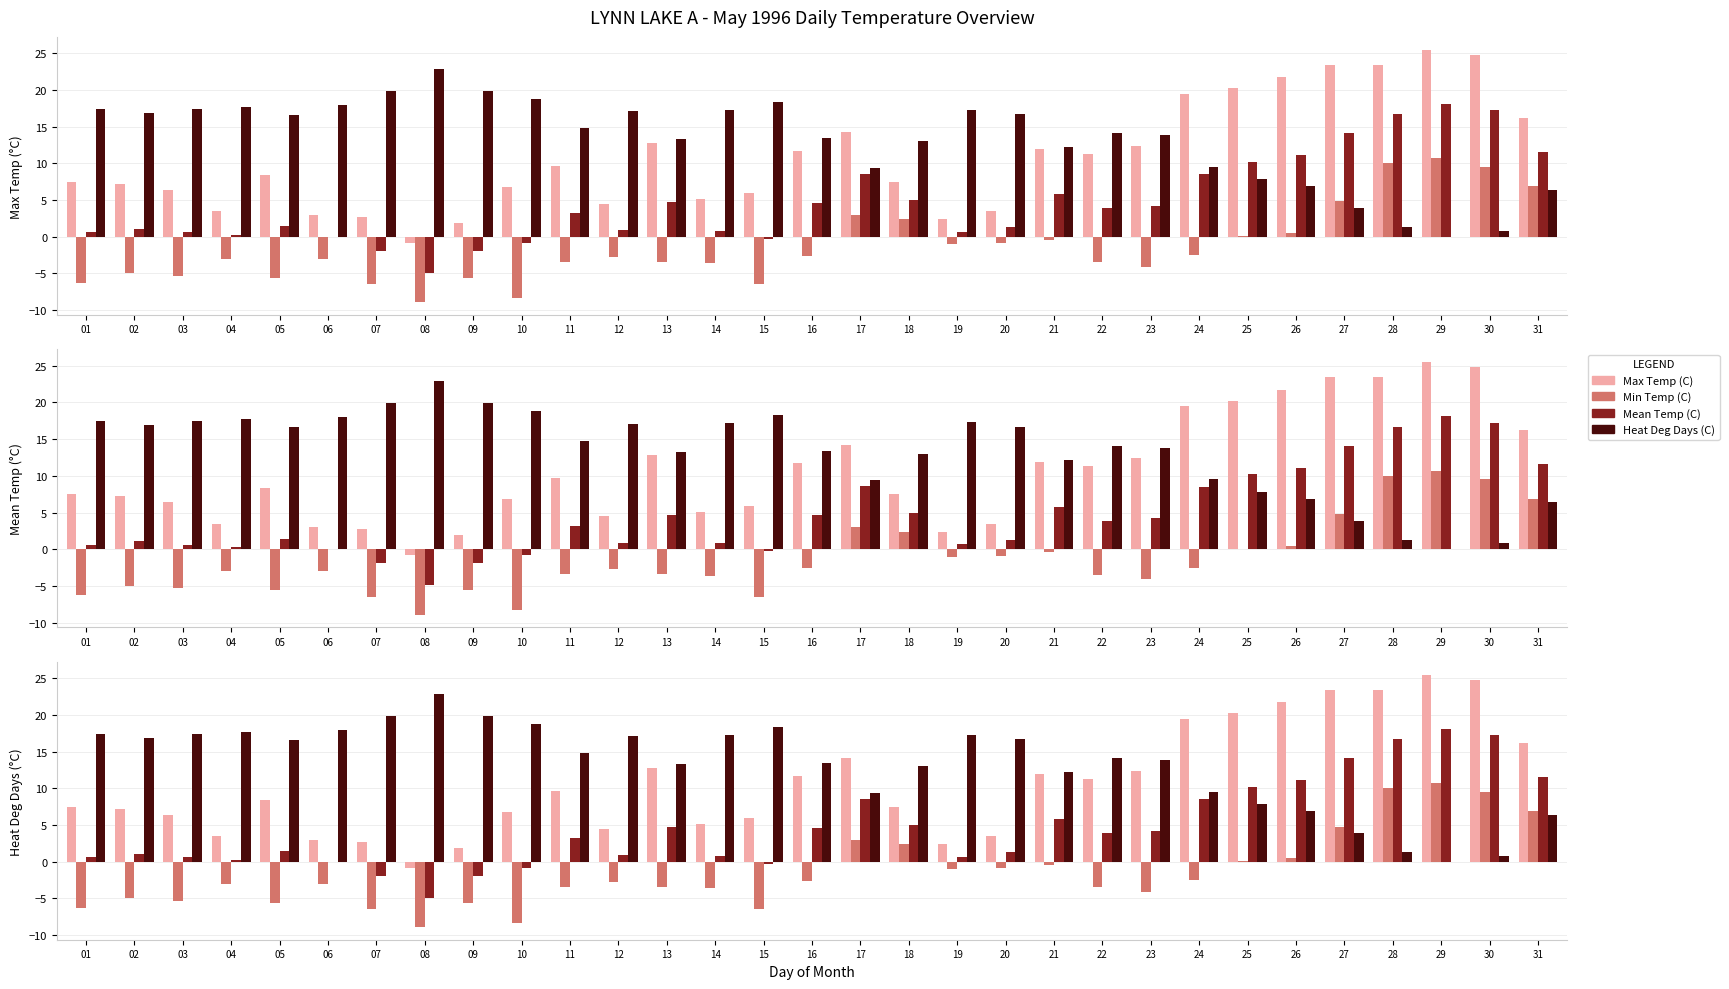

What is the sum of all Max Temp (C) values?

334.2